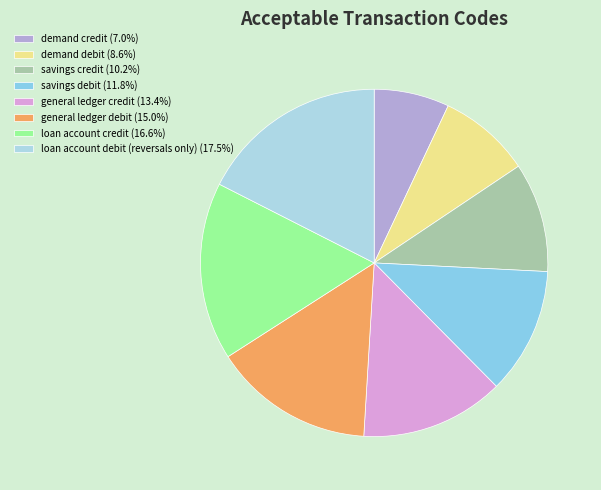

To the nearest percent, what portion does savings debit represent?

12%